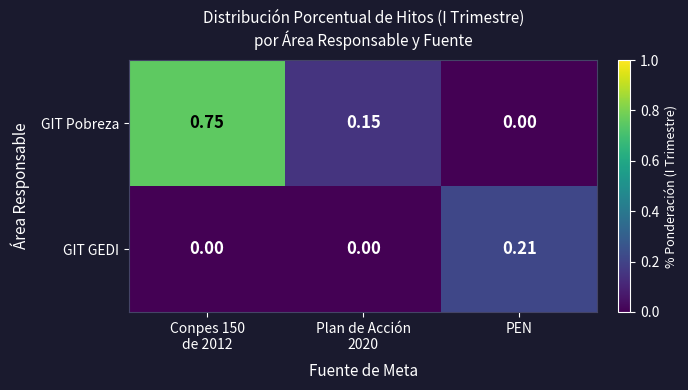

Which series has the largest total across all categories?

GIT Pobreza